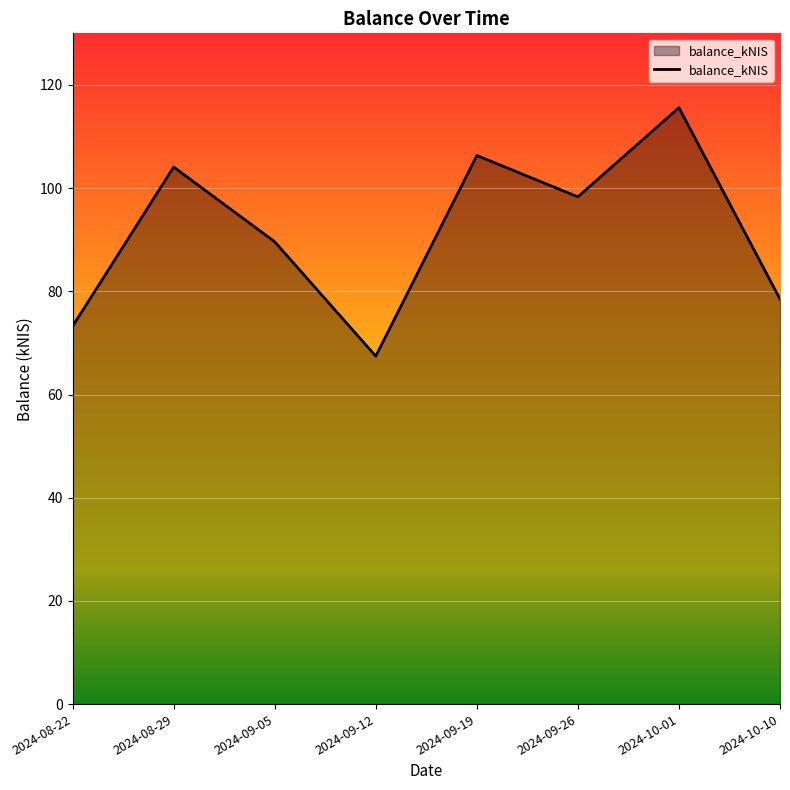

List the labels in order of value, largest first.

2024-10-01, 2024-09-19, 2024-08-29, 2024-09-26, 2024-09-05, 2024-10-10, 2024-08-22, 2024-09-12